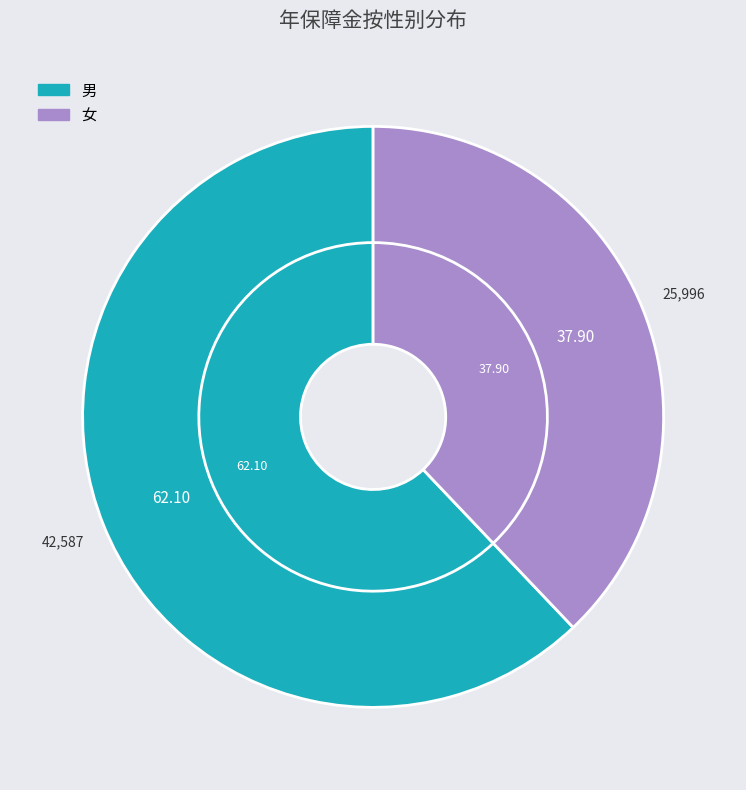

What is the smallest slice in the pie chart?

女